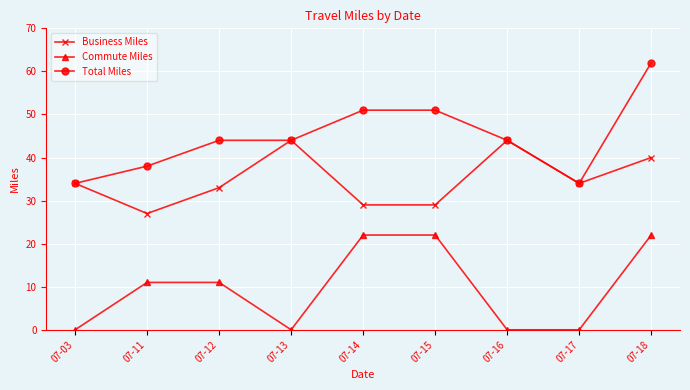

Which series has the largest range (max minus min)?

Total Miles